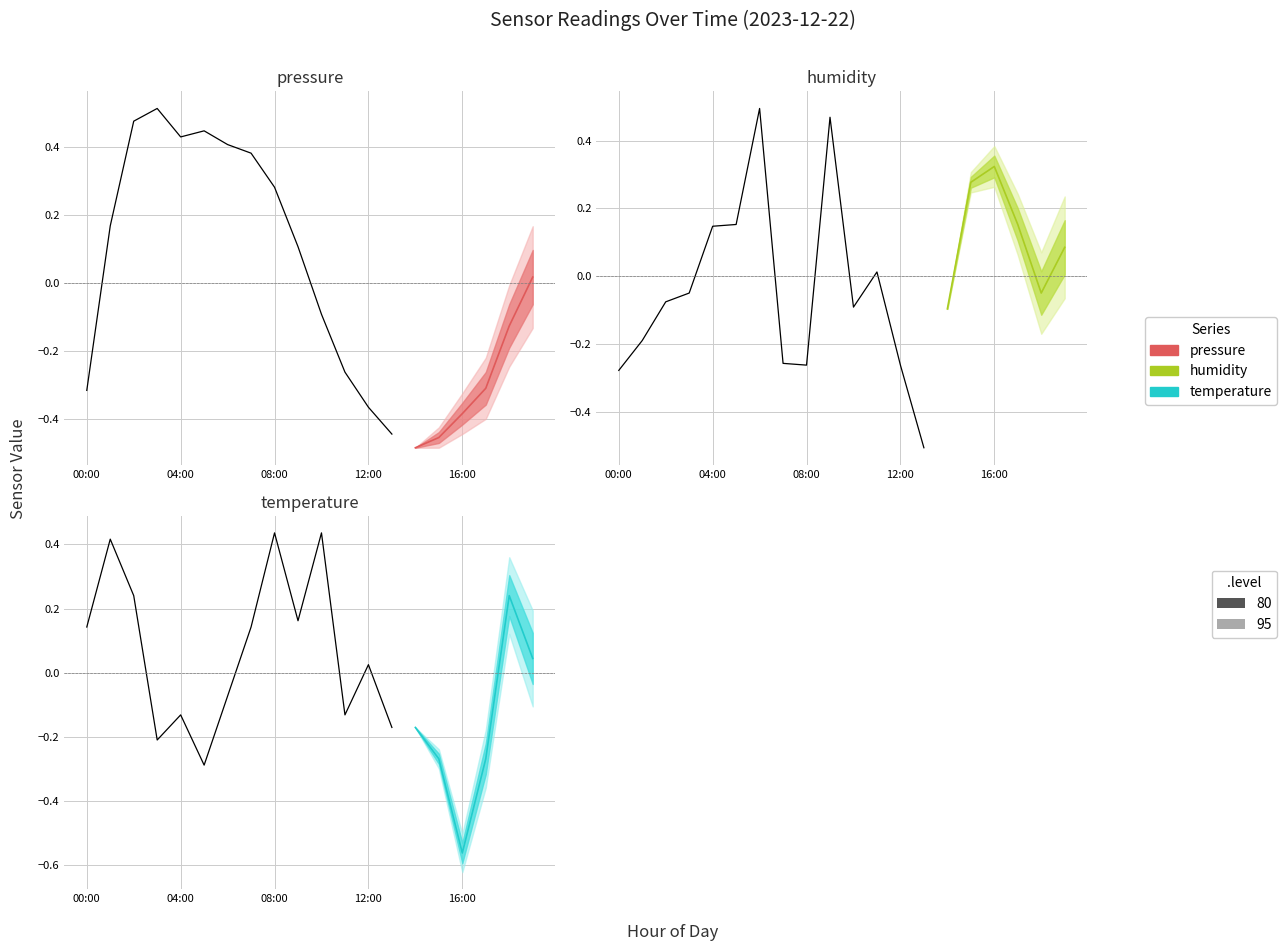

Is it true that humidity equals -0.1 at 16:00?

False